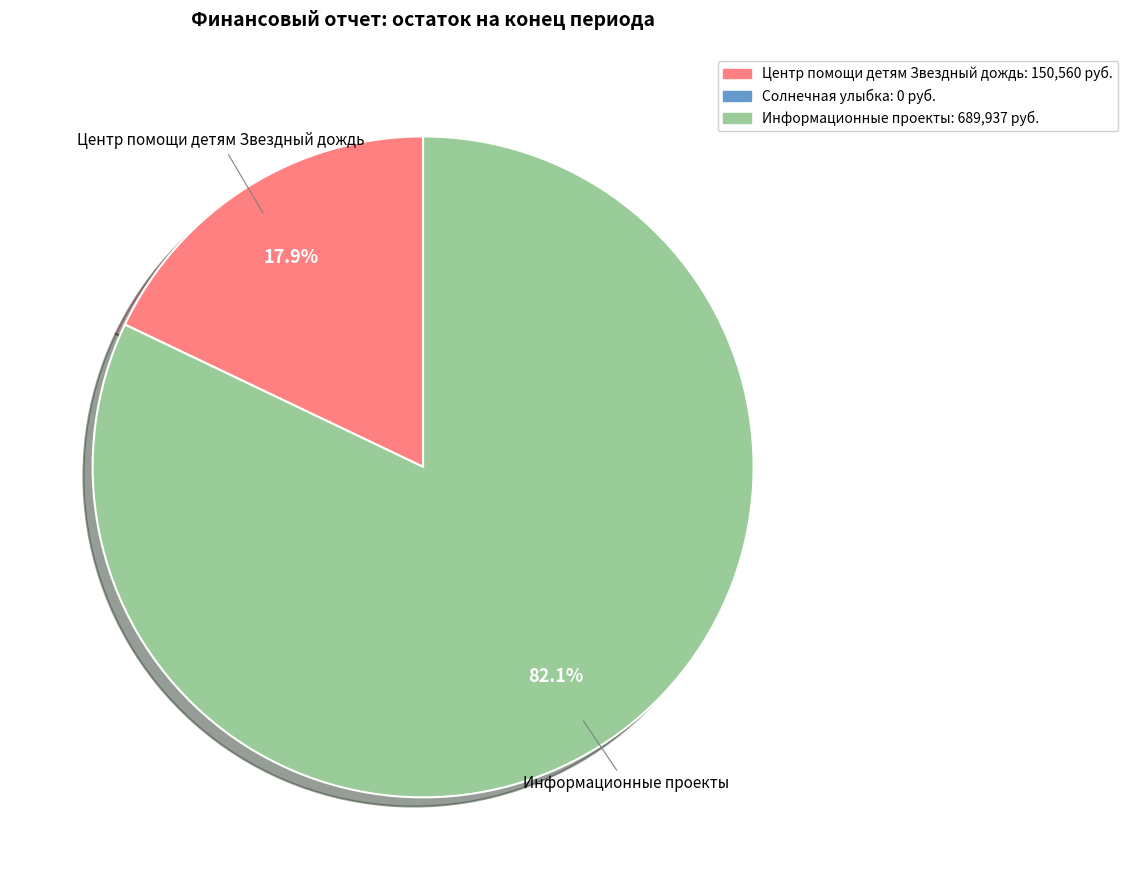

How many slices are in this pie chart?

2